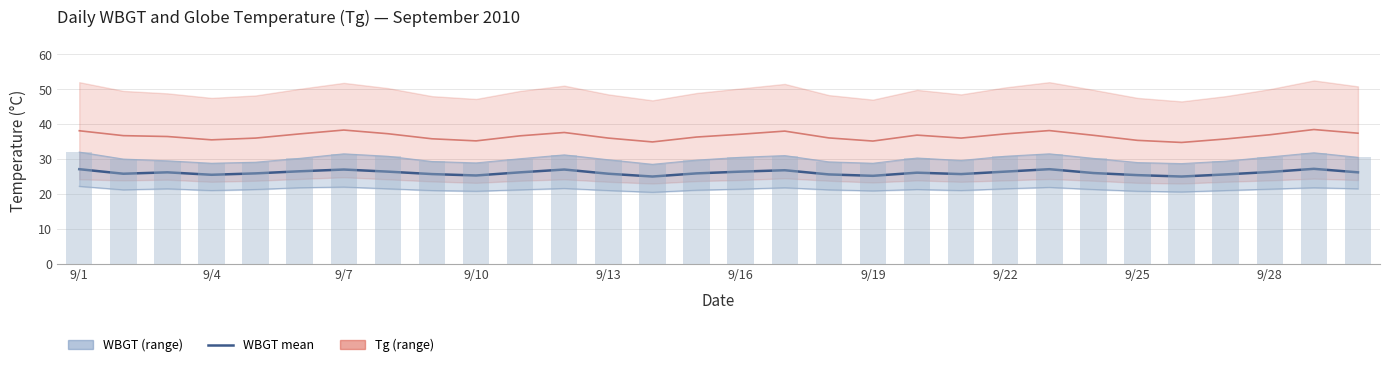

Is it true that Tg (daily mean) equals 15.8 at 22?

False